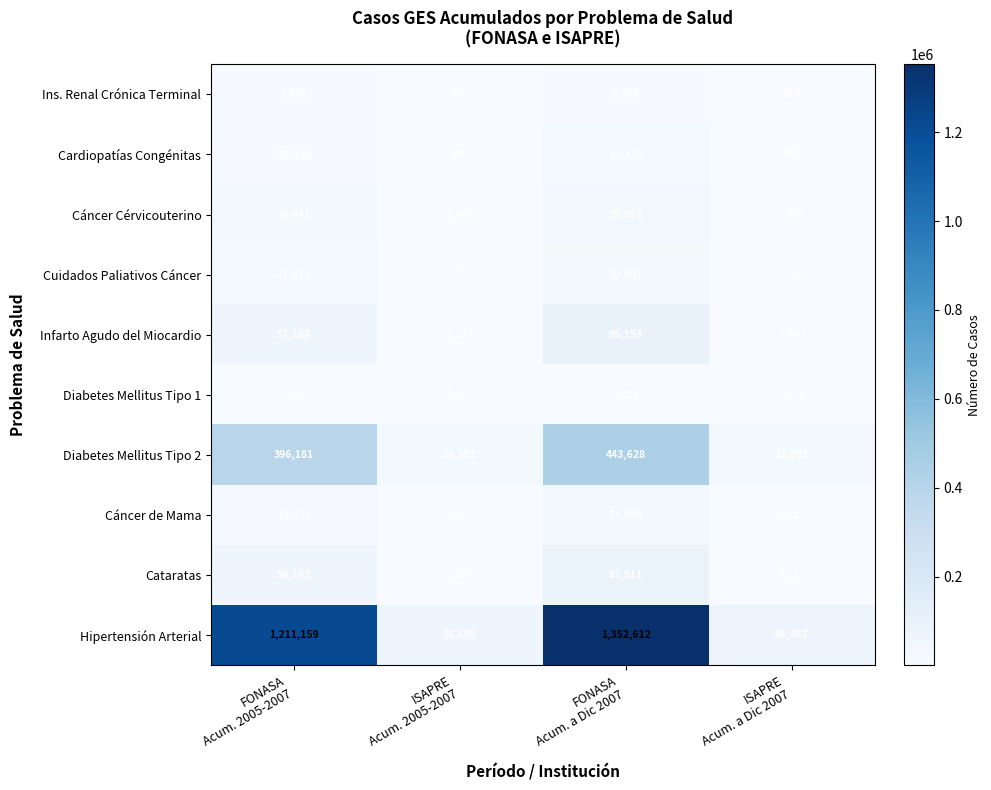

Rank the series by their maximum value, from lowest to highest.

Diabetes Mellitus Tipo 1, Ins. Renal Crónica Terminal, Cardiopatías Congénitas, Cáncer de Mama, Cuidados Paliativos Cáncer, Cáncer Cérvicouterino, Cataratas, Infarto Agudo del Miocardio, Diabetes Mellitus Tipo 2, Hipertensión Arterial